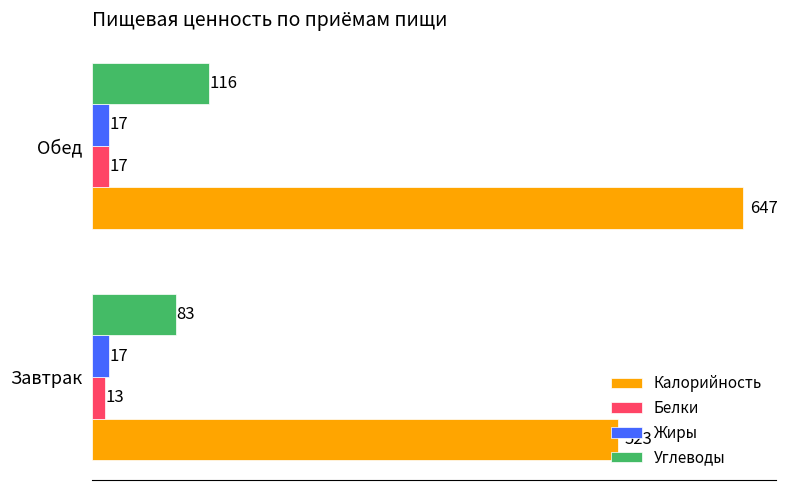

Is it true that Жиры equals 17 at Обед?

True